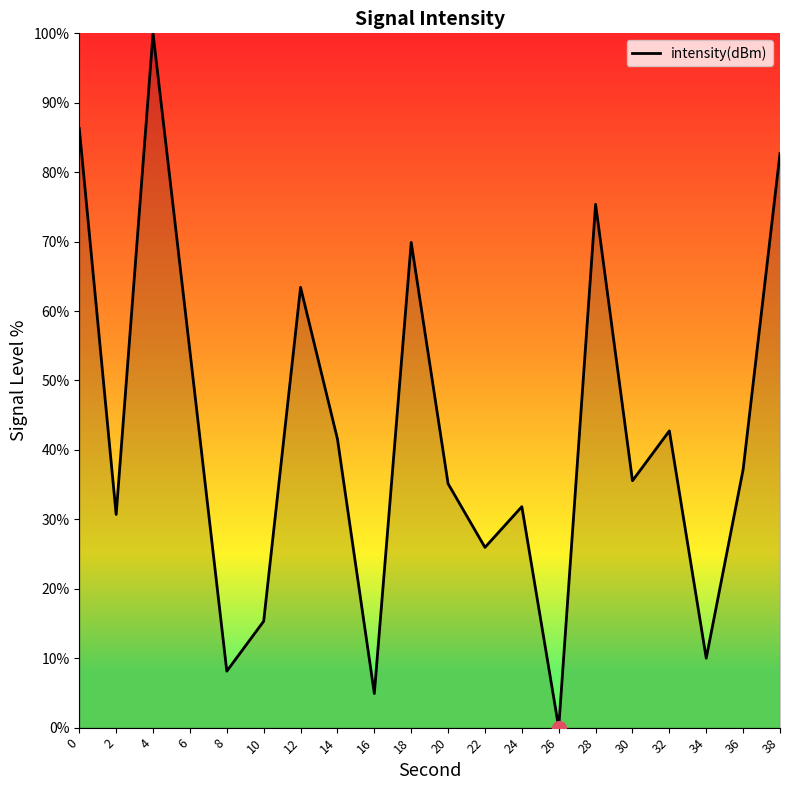

Reading right to left, transcribe all the data shown in this chart.

38=82.7	36=37.2	34=10.0	32=42.7	30=35.6	28=75.4	26=0.0	24=31.8	22=26.0	20=35.1	18=69.9	16=4.9	14=41.6	12=63.4	10=15.3	8=8.1	6=54.2	4=100.0	2=30.7	0=86.3